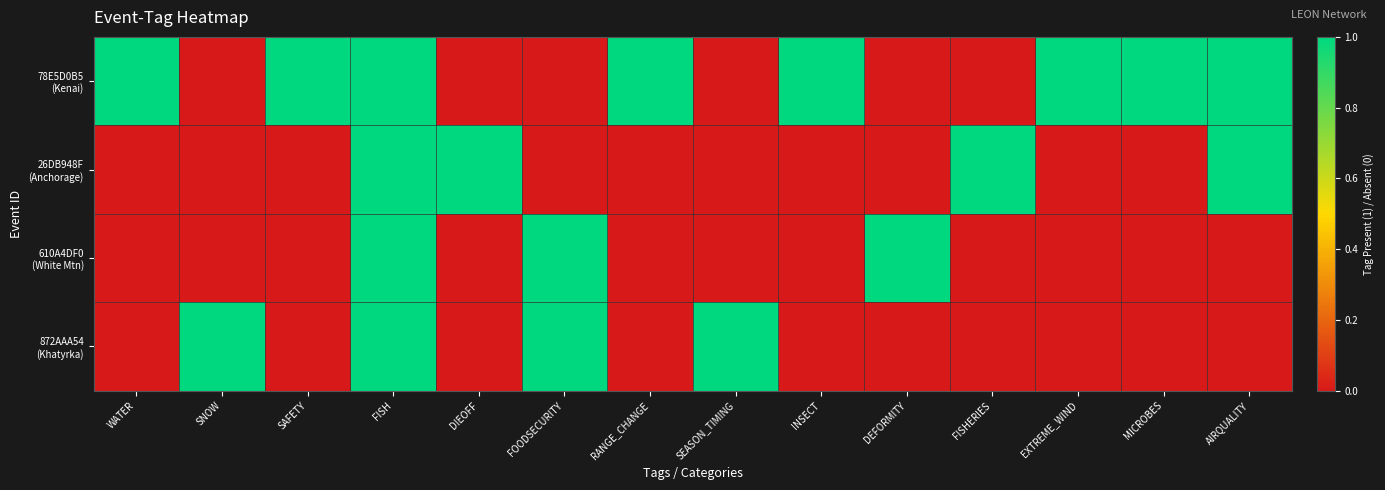

What is the difference between the highest and lowest values at SEASON_TIMING?

1